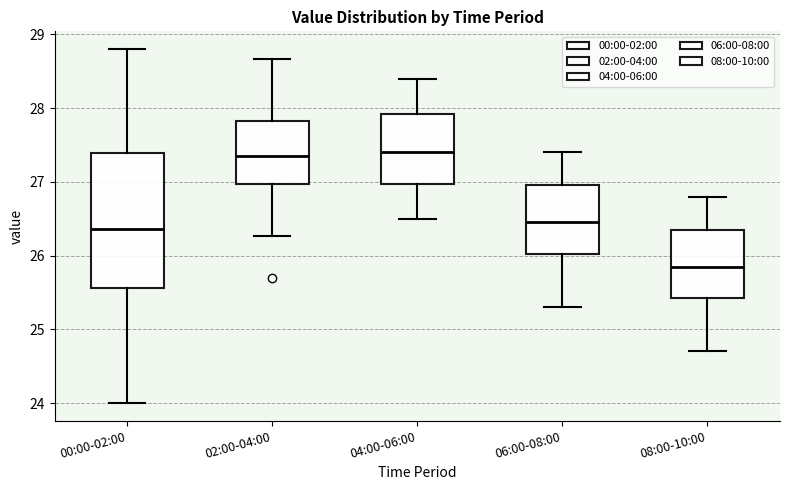

Reading left to right, transcribe this box plot: for each box, give where its median line is, the range the box spans, and where its two whiskers end, as read against the y-axis. The values are not printed on the chart, so give them approximately, as read against the axis.

00:00-02:00: median 26.4, box 25.6 to 27.4, whiskers 24.0 to 28.8
02:00-04:00: median 27.4, box 27.0 to 27.8, whiskers 26.3 to 28.7
04:00-06:00: median 27.4, box 27.0 to 27.9, whiskers 26.5 to 28.4
06:00-08:00: median 26.5, box 26.0 to 27.0, whiskers 25.3 to 27.4
08:00-10:00: median 25.9, box 25.4 to 26.4, whiskers 24.7 to 26.8